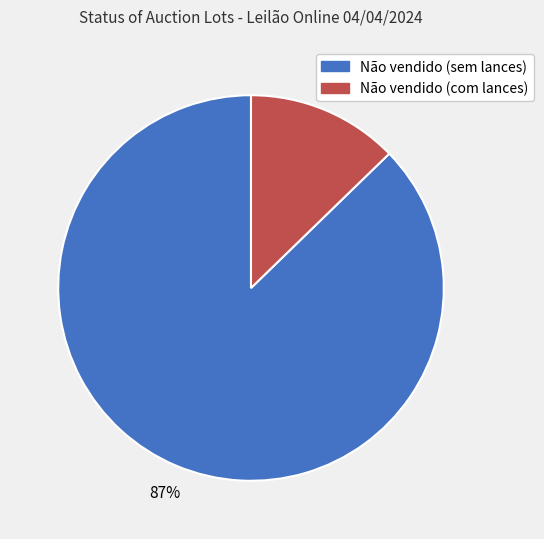

What is the smallest slice in the pie chart?

Não vendido (com lances)